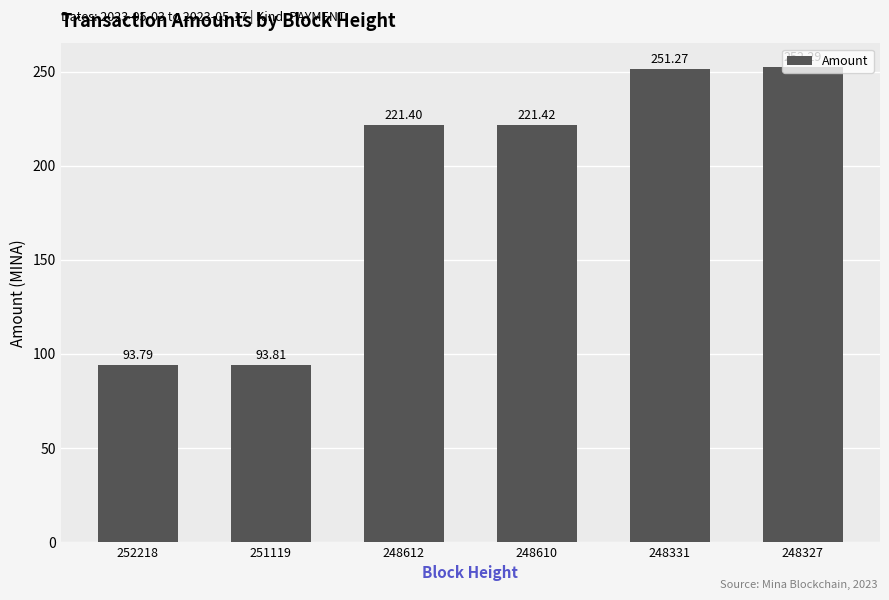

How many bars are there in total?

6